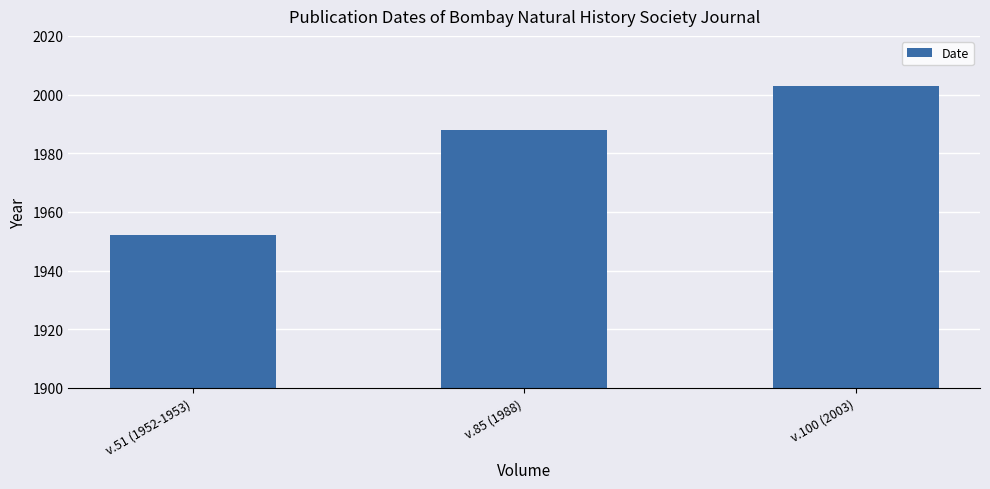

What is the value of the 3rd bar from the left?

2003